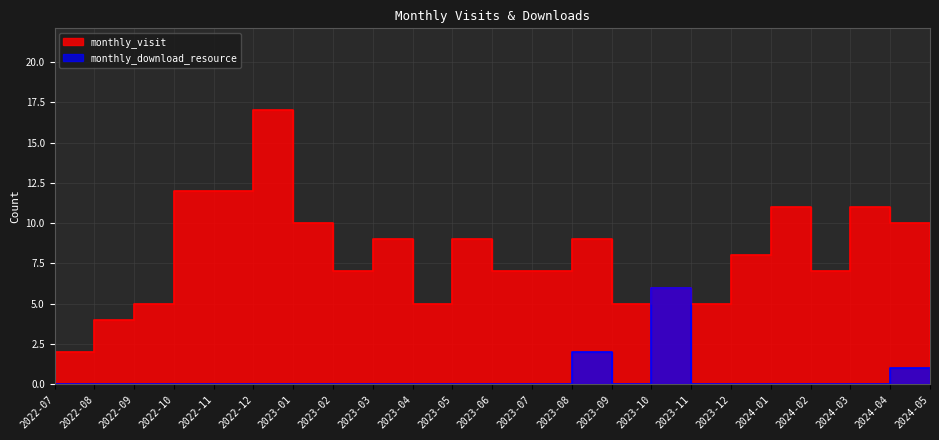

What is the sum of the monthly_visit values at 2023-03 and 2023-12?

17